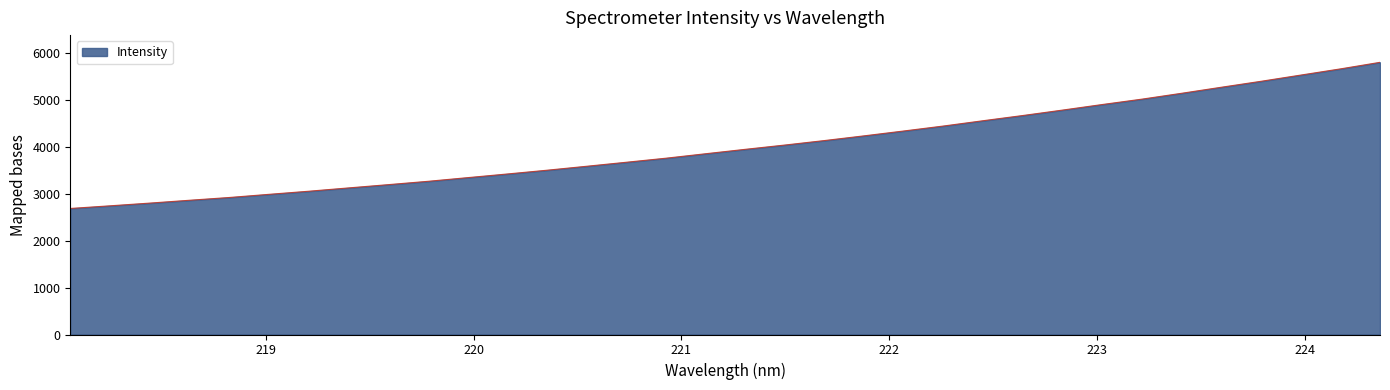

Does the chart have visible grid lines?

No